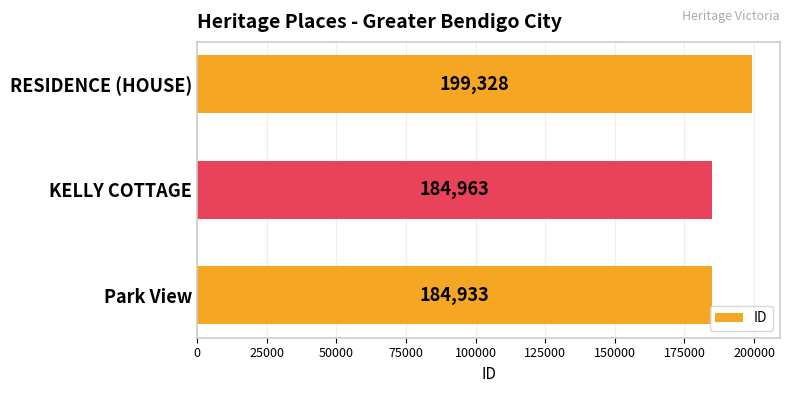

How many bars are there in total?

3